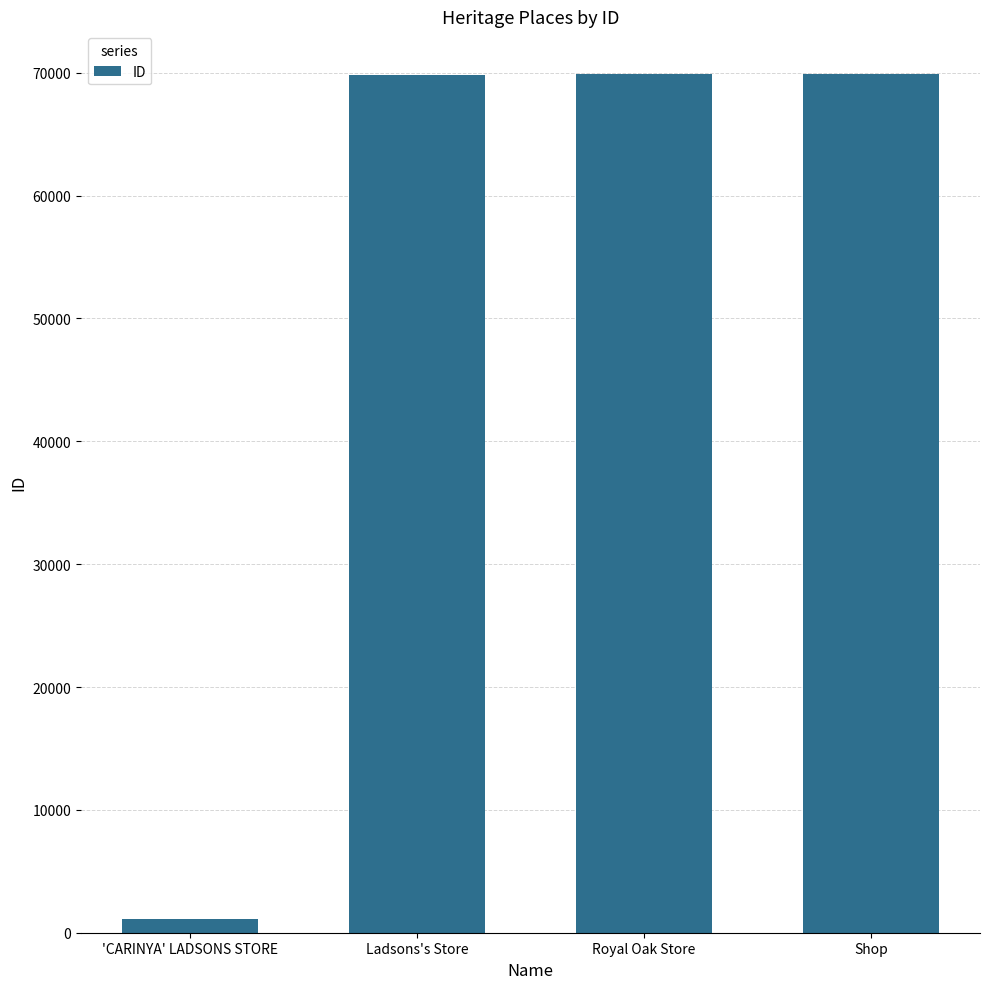

What is the approximate value at Royal Oak Store?

69871